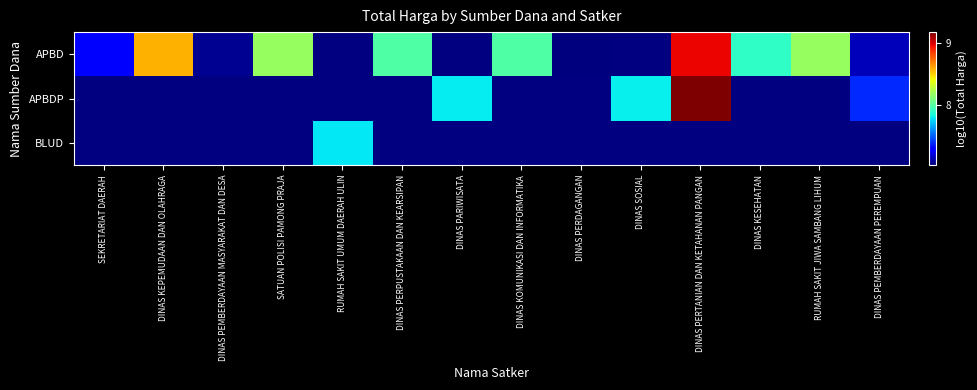

Count the number of categories in the chart.

14